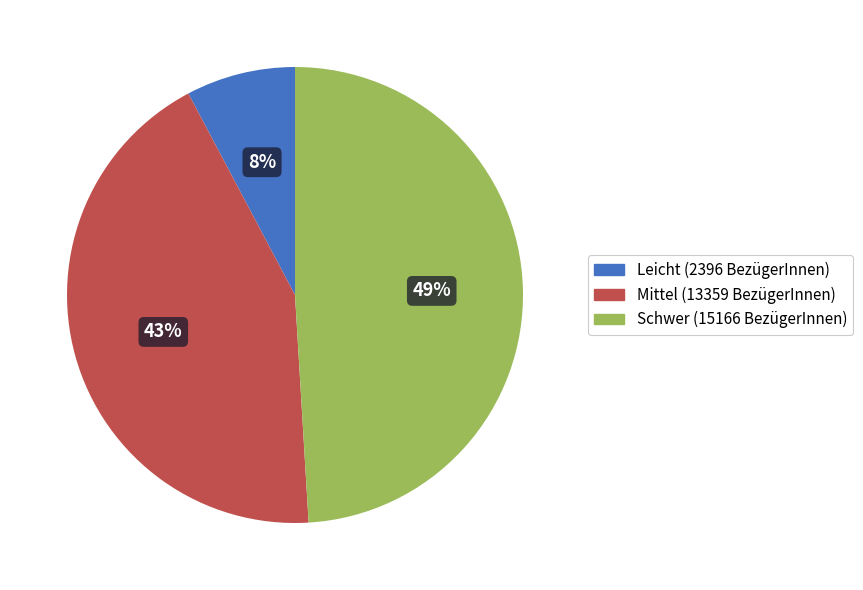

Rank the categories by value from lowest to highest.

Leicht, Mittel, Schwer